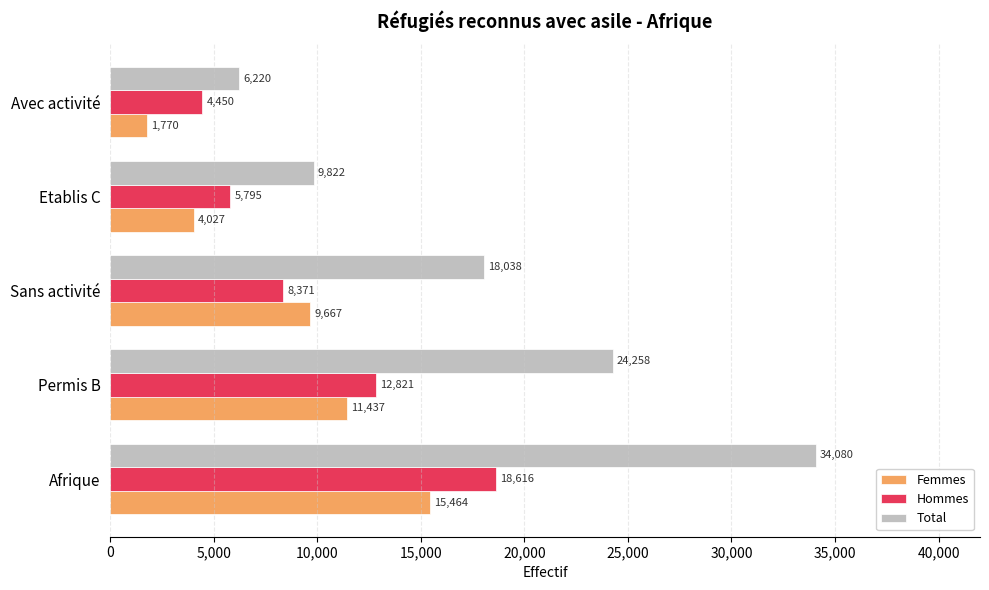

Rank the series by their maximum value, from highest to lowest.

Total, Hommes, Femmes